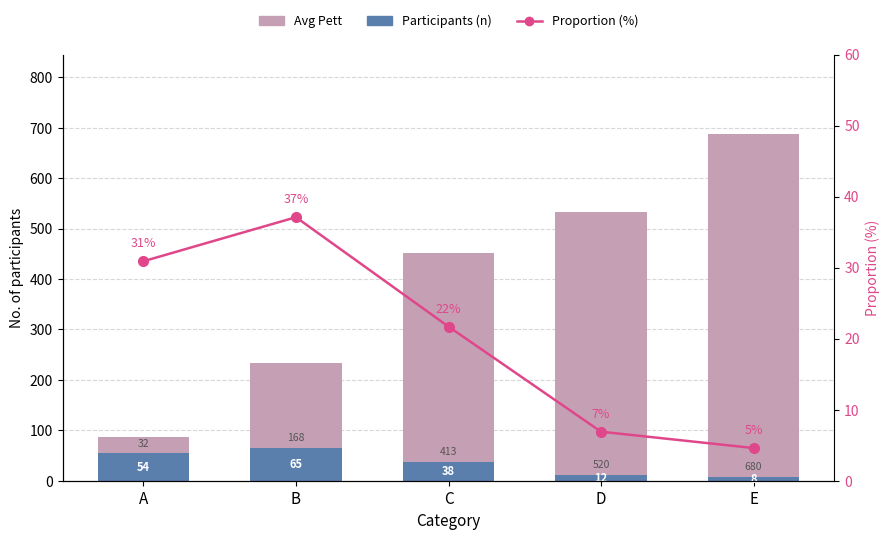

List the labels in order of Participants (n) value, smallest first.

E, D, C, A, B